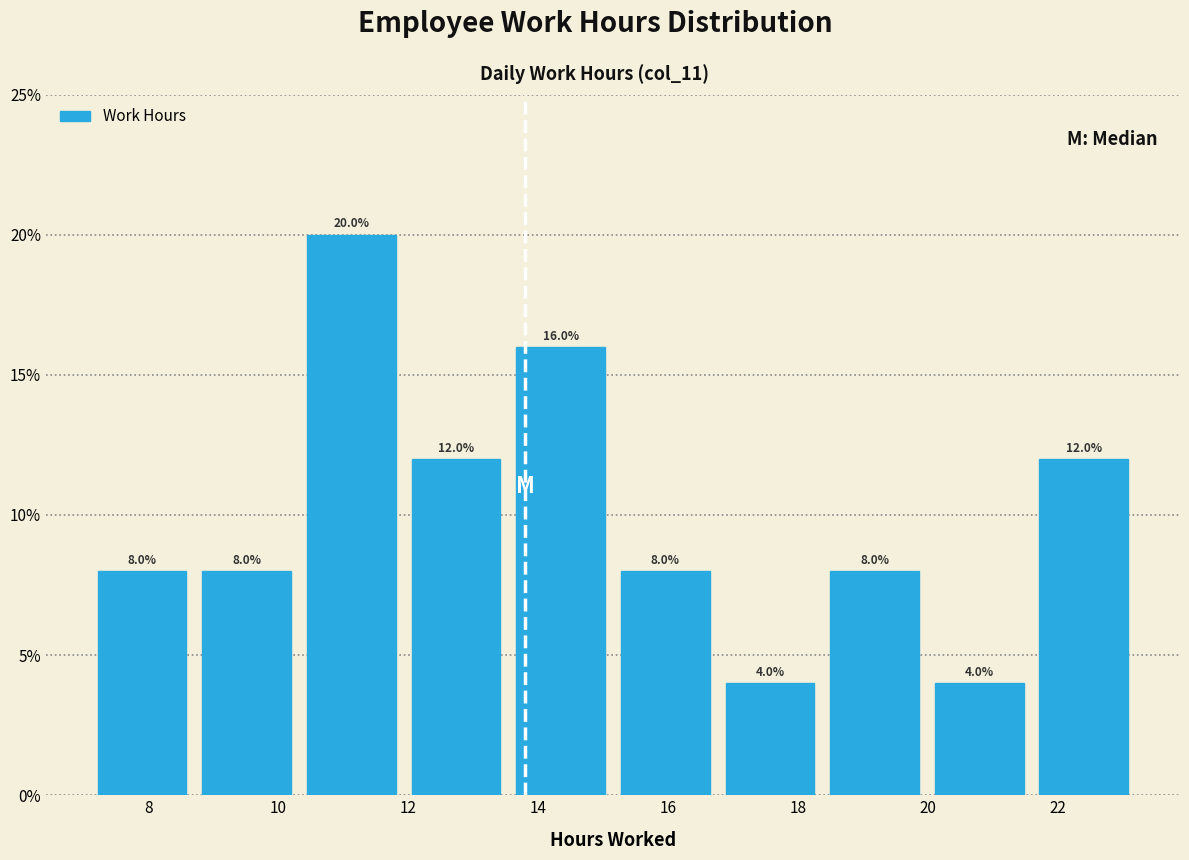

Reading left to right, transcribe this chart: for each bar, give the range it covers on the x-axis and its height. The bar edges are not printed on the chart, so give them approximately, as read against the axis.

7.0 to 8.8: 8.0
8.8 to 10.4: 8.0
10.4 to 12.0: 20.0
12.0 to 13.6: 12.0
13.6 to 15.2: 16.0
15.2 to 16.8: 8.0
16.8 to 18.4: 4.0
18.4 to 20.0: 8.0
20.0 to 21.6: 4.0
21.6 to 23.2: 12.0